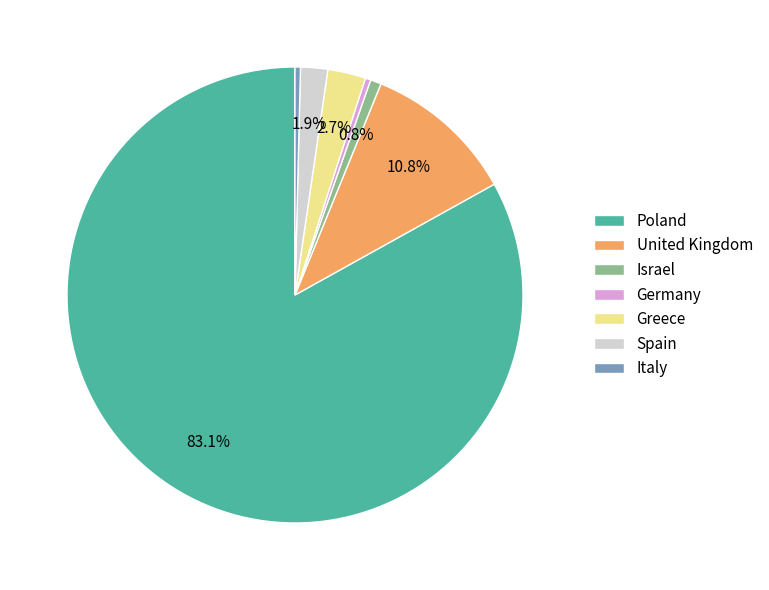

How much of the chart is everything except United Kingdom?

89.2%